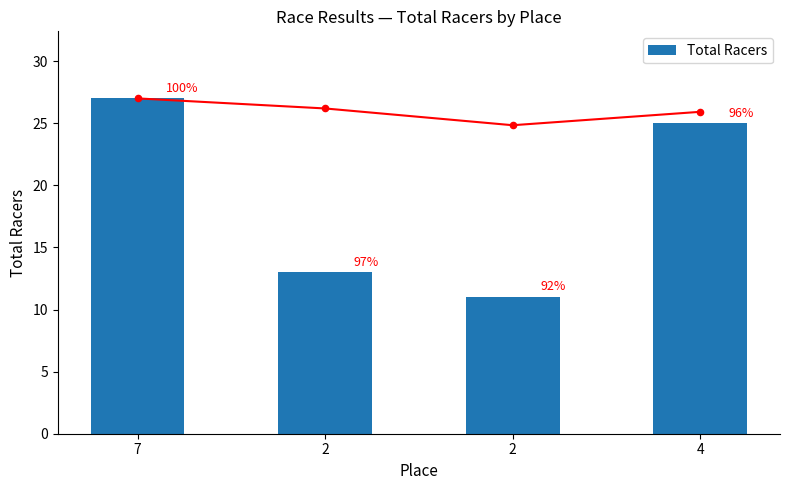

What is the ratio of the value at 7 to the value at 2?

2.1